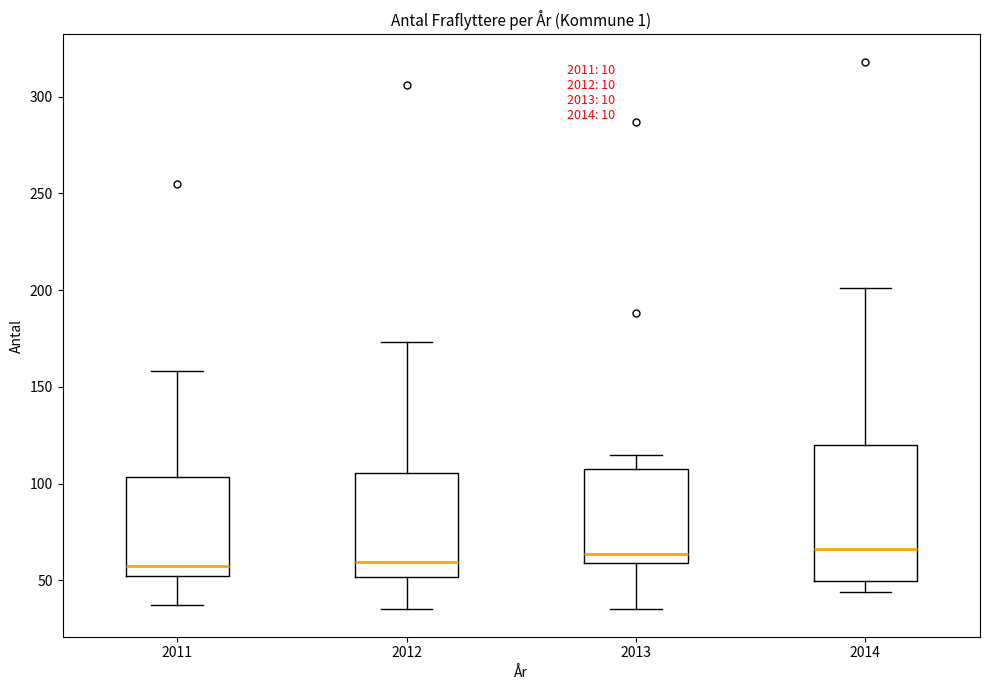

Reading left to right, read every box against the y-axis: the position of its median line, the range the box covers, and the ends of its whiskers. The values are not printed on the chart, so give them approximately, as read against the axis.

2011: median 60, box 50 to 105, whiskers 35 to 160
2012: median 60, box 50 to 105, whiskers 35 to 175
2013: median 65, box 60 to 110, whiskers 35 to 115
2014: median 65, box 50 to 120, whiskers 45 to 200